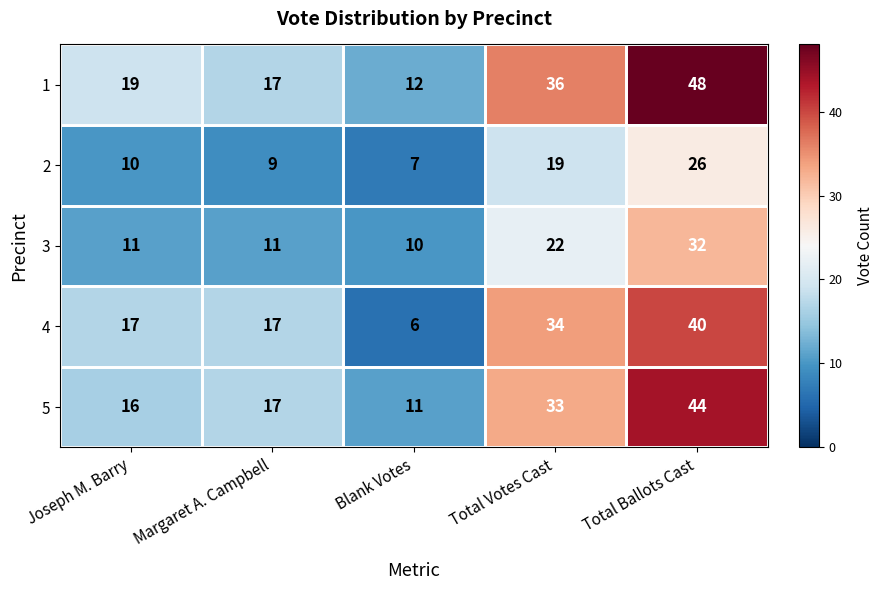

At which category is the sum across all series the highest?

Total Ballots Cast